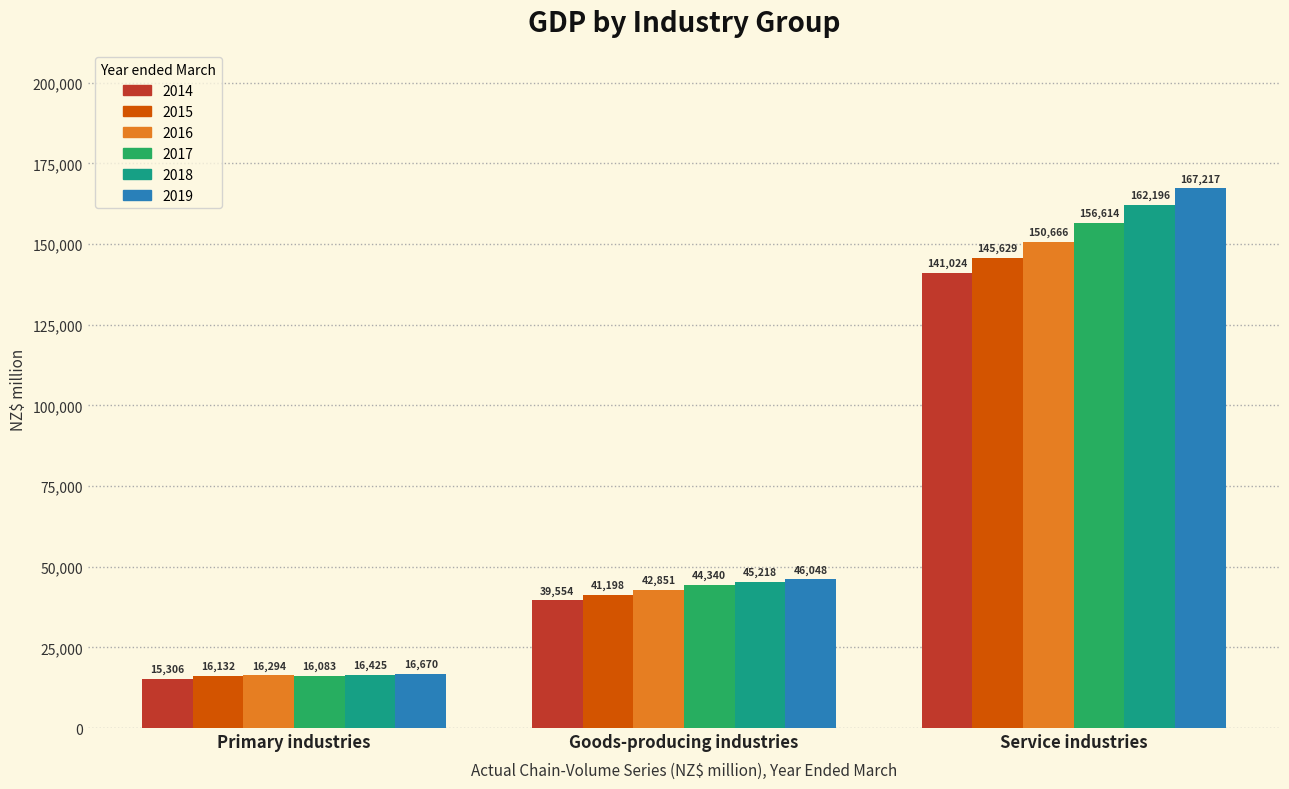

Is it true that 2014 equals 15306 at Primary industries?

True